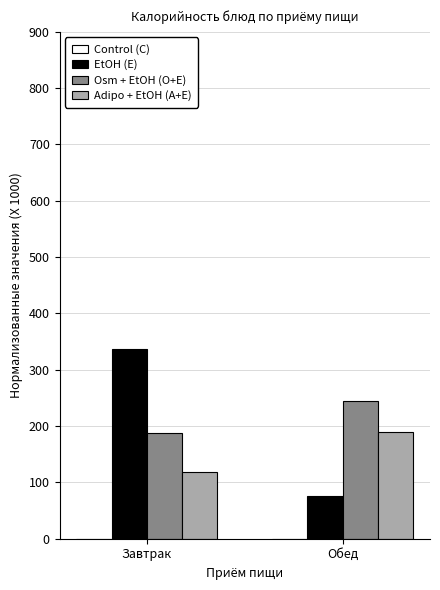

What is the label of the 2nd bar from the right?

Завтрак